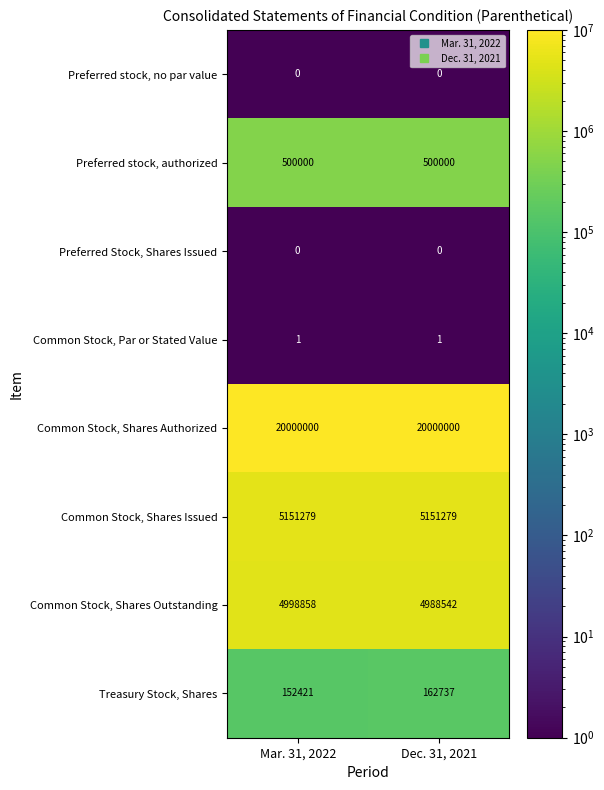

Which series has the largest total across all categories?

Common Stock, Shares Authorized